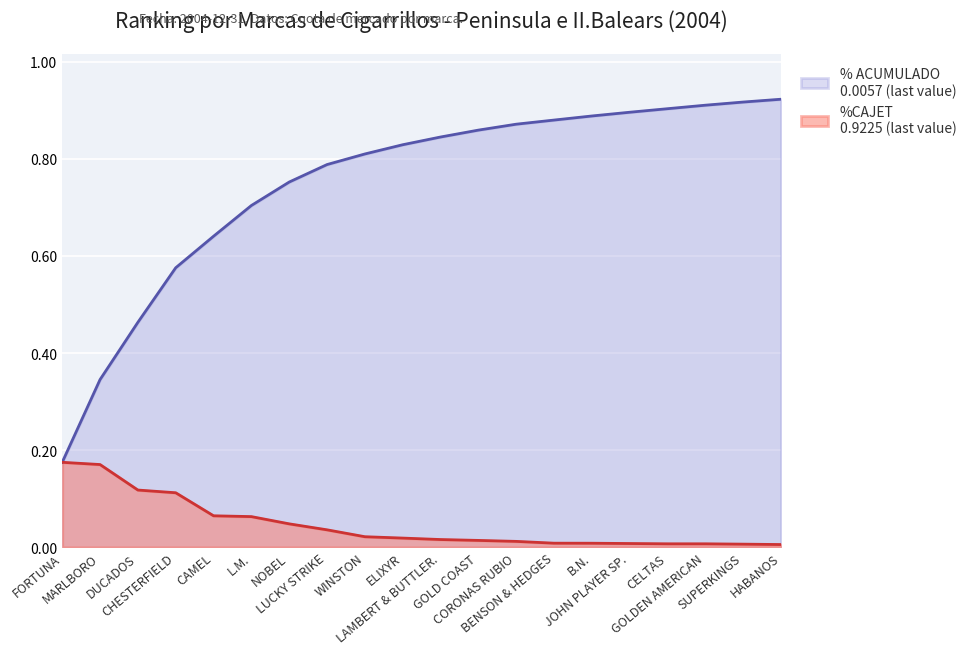

List the series in order of their overall mean, lowest first.

%CAJET, % ACUMULADO